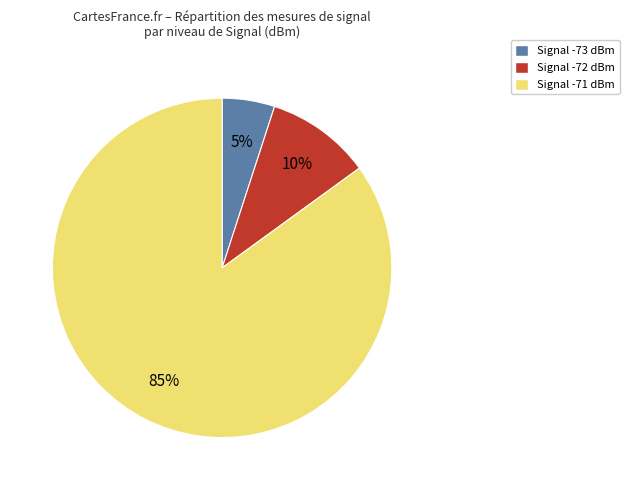

Does any single category account for the majority?

Yes